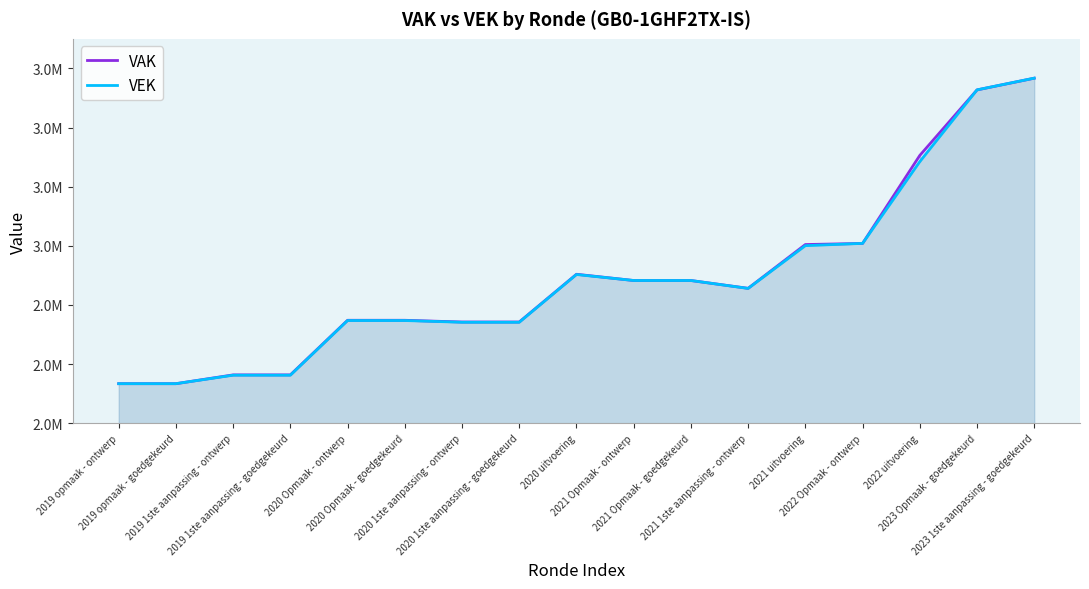

After their last crossing, which series has the higher values: VAK or VEK?

VEK